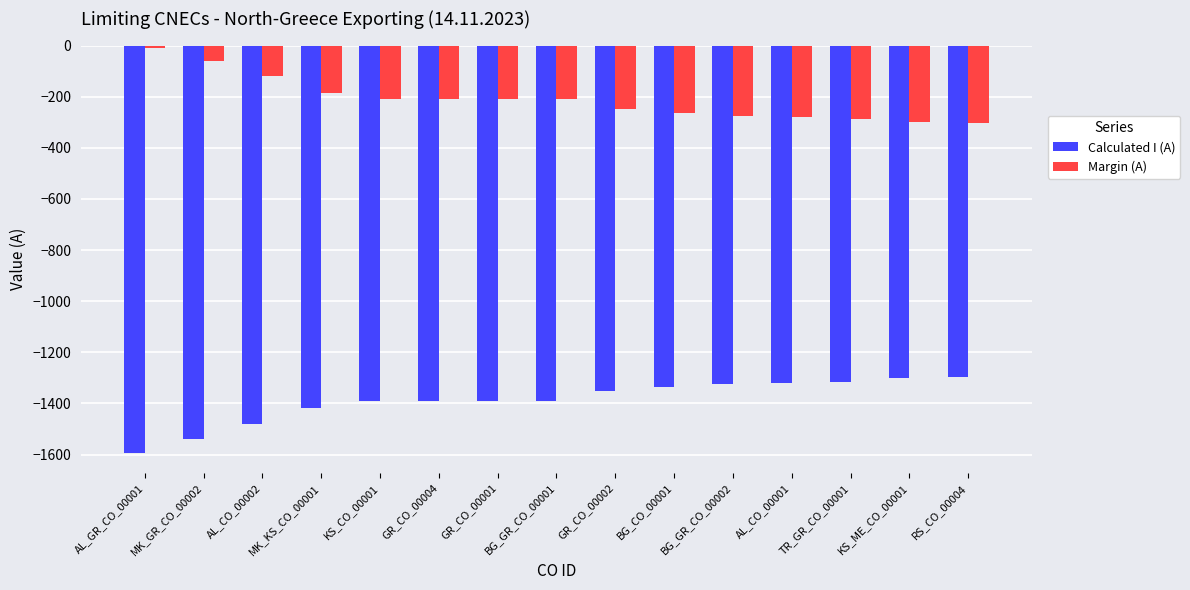

The value of Margin (A) at GR_CO_00004 is -348. True or false?

False